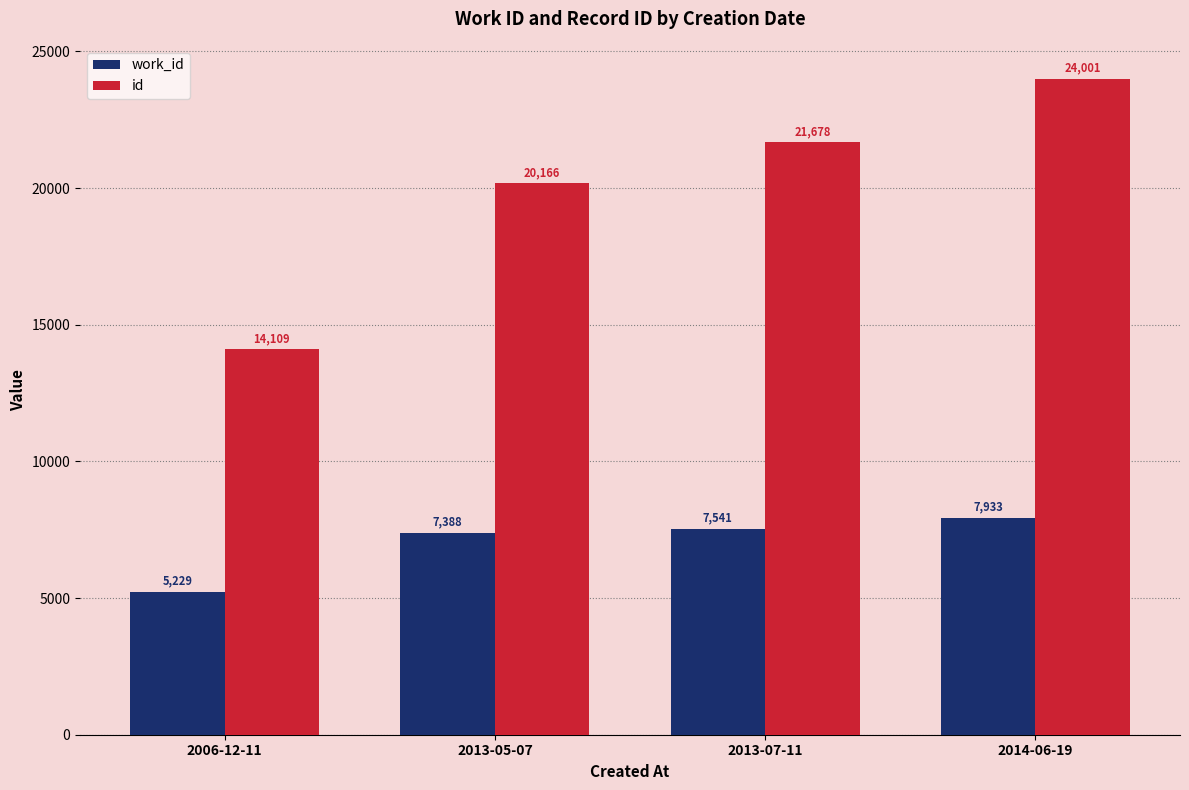

Which series has the largest total across all categories?

id